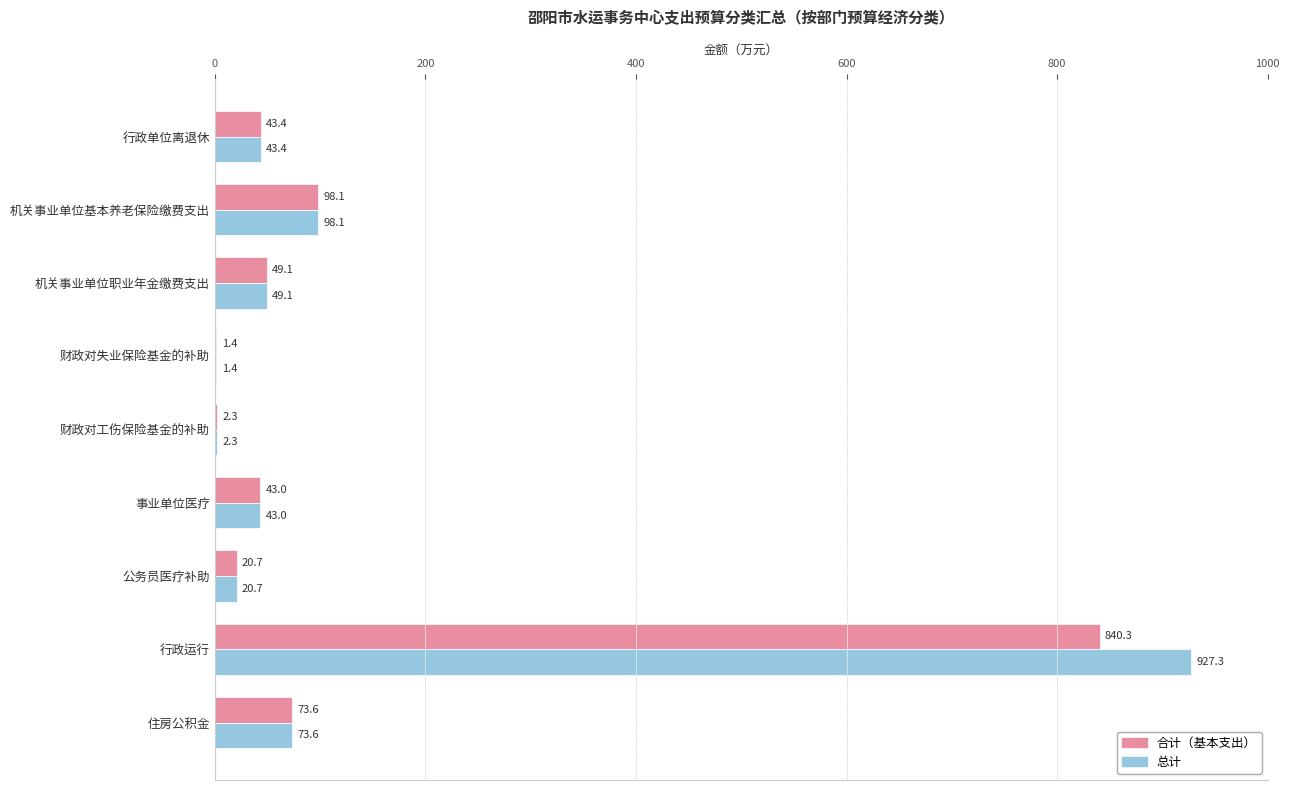

Which series has the largest total across all categories?

总计